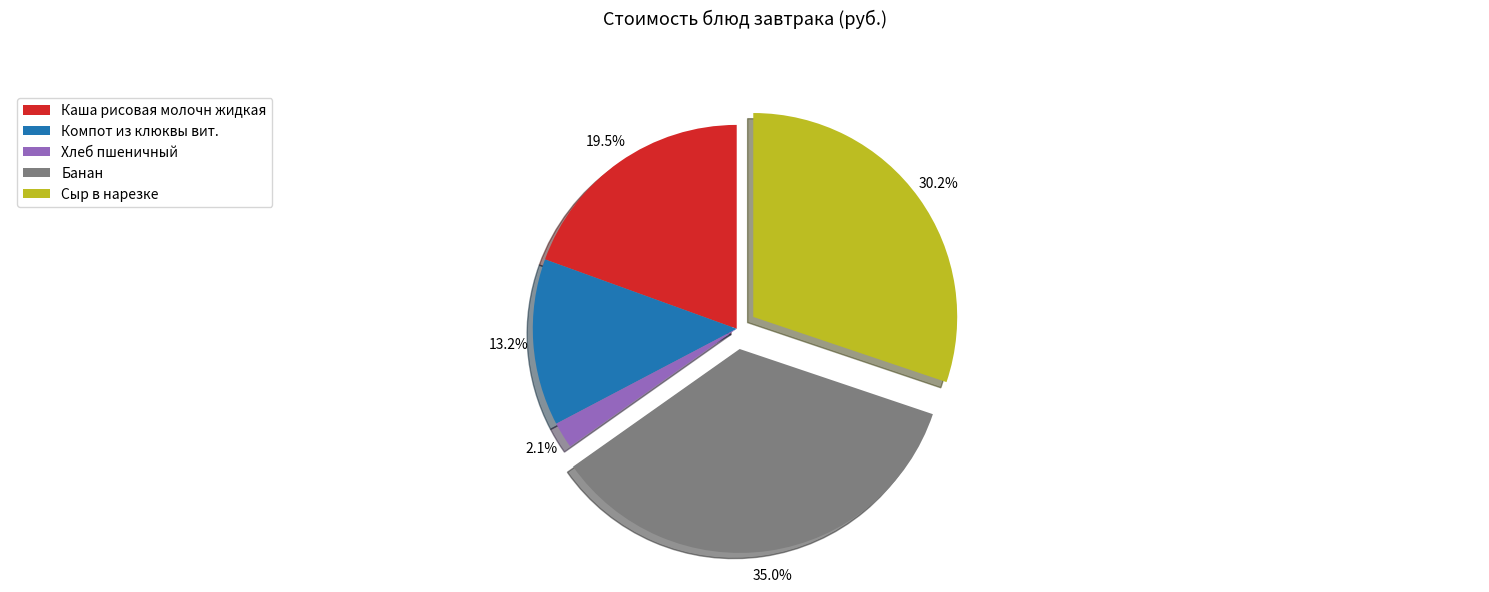

Approximately how many times larger is the value at Компот из клюквы вит. compared to Каша рисовая молочн жидкая?

0.7